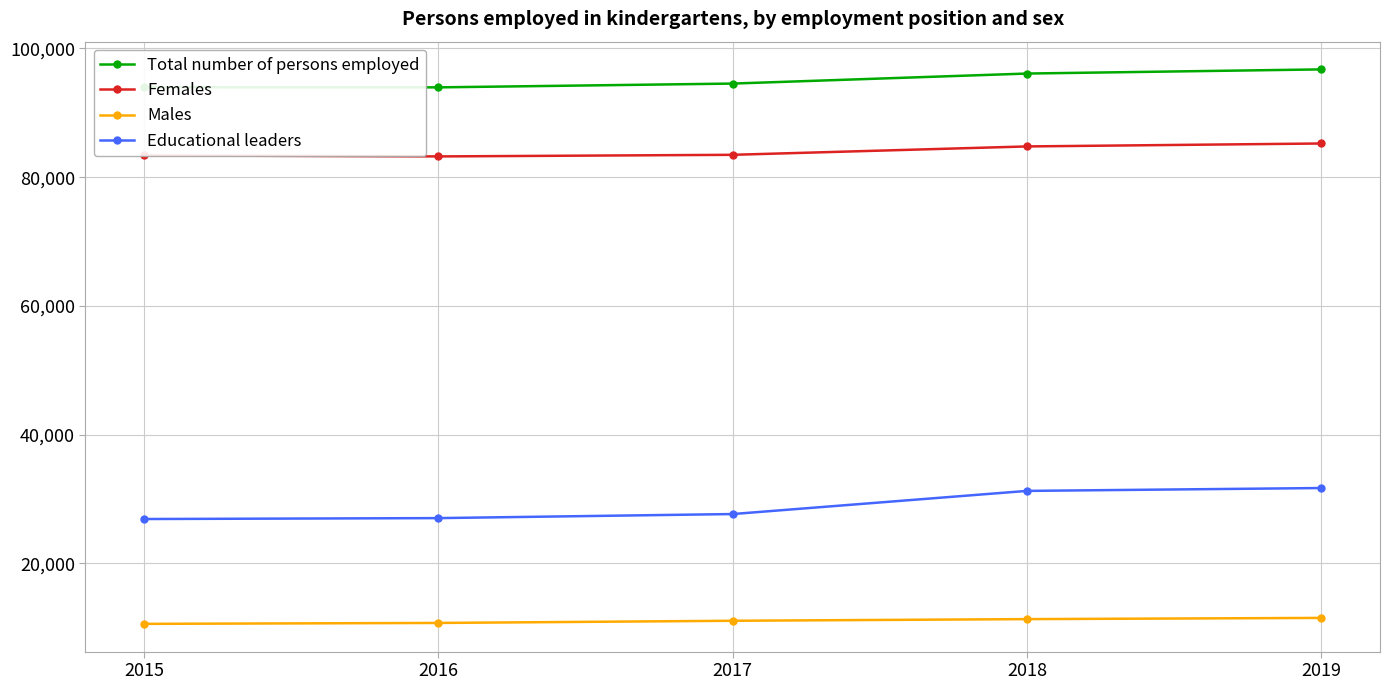

What is the minimum value shown in the chart?

10589